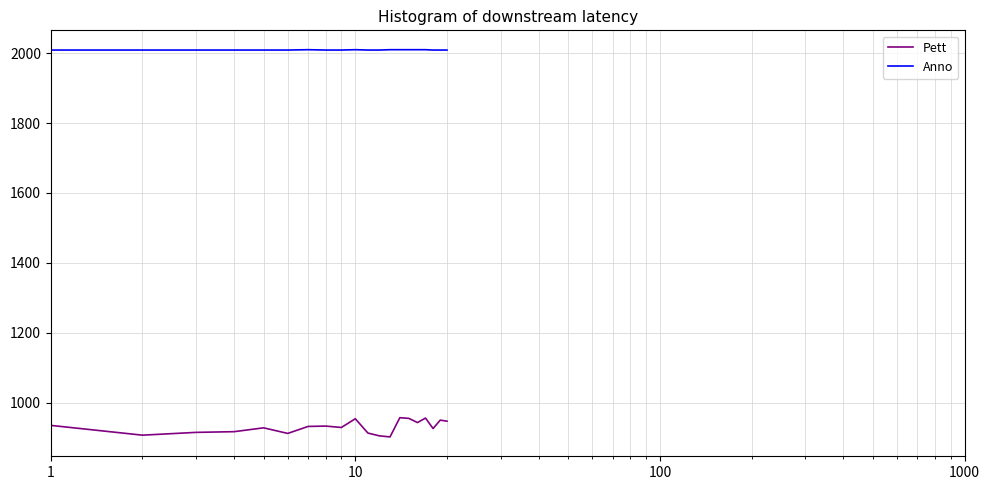

How many lines are shown in the chart?

2